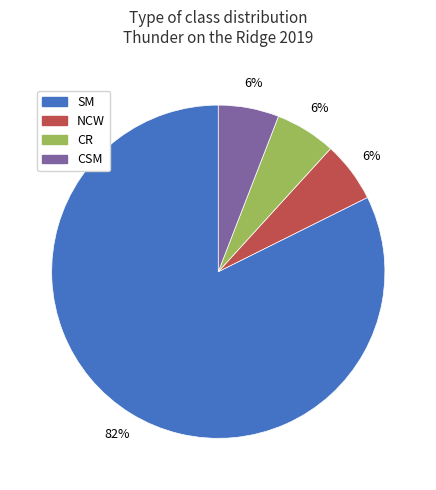

Is there a majority slice in this chart?

Yes